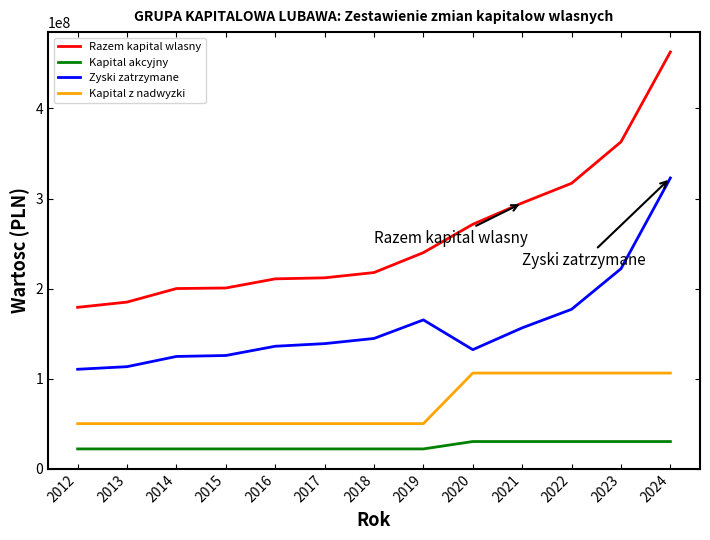

How many distinct data groups are displayed?

4